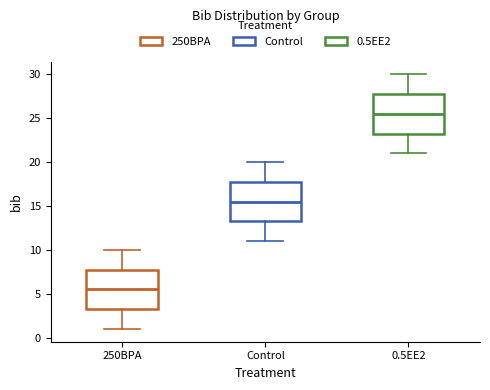

Reading left to right, read every box against the y-axis: the position of its median line, the range the box covers, and the ends of its whiskers. The values are not printed on the chart, so give them approximately, as read against the axis.

250BPA: median 5.5, box 3.5 to 8.0, whiskers 1.0 to 10.0
Control: median 15.5, box 13.5 to 18.0, whiskers 11.0 to 20.0
0.5EE2: median 25.5, box 23.5 to 28.0, whiskers 21.0 to 30.0